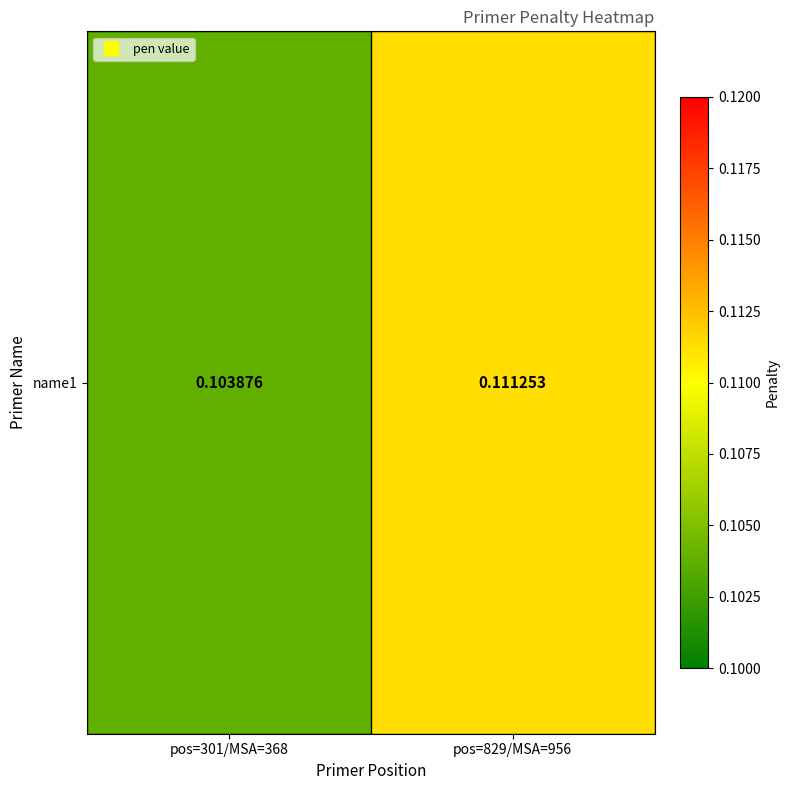

True or false: the data shows 0.1 at pos=829/MSA=956.

True